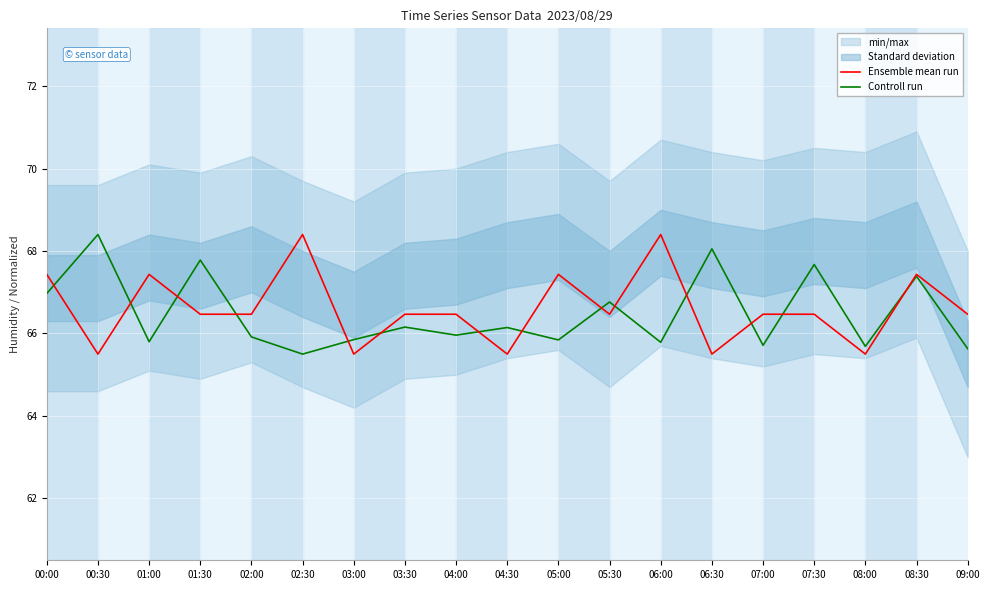

True or false: Ensemble mean run has a value of 65.5 at 00:30.

True